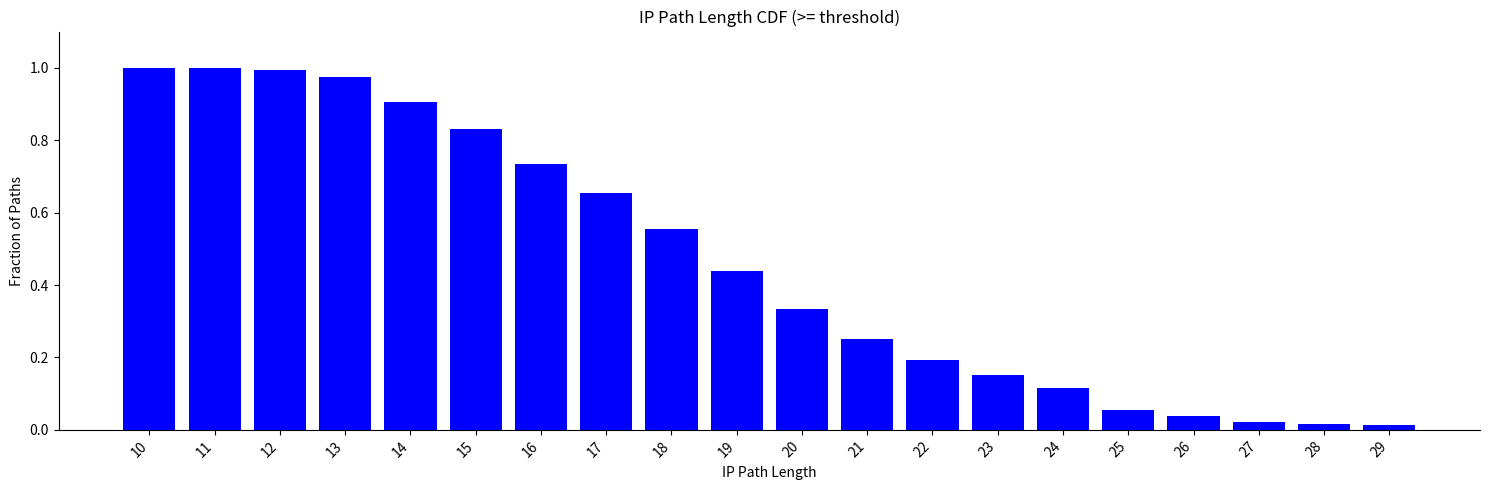

True or false: the data shows 0.4 at 12.

False